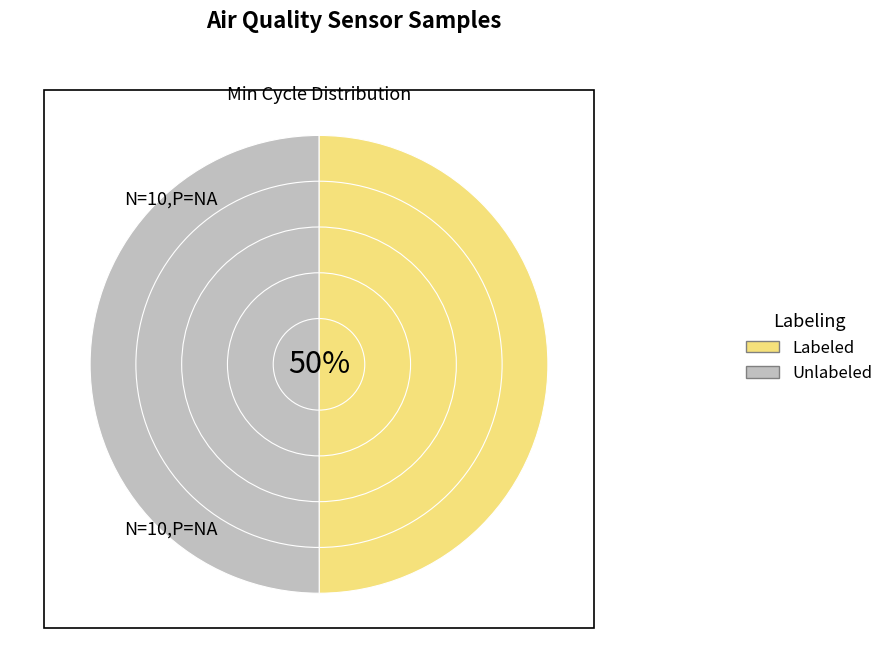

How many segments does this pie chart have?

10